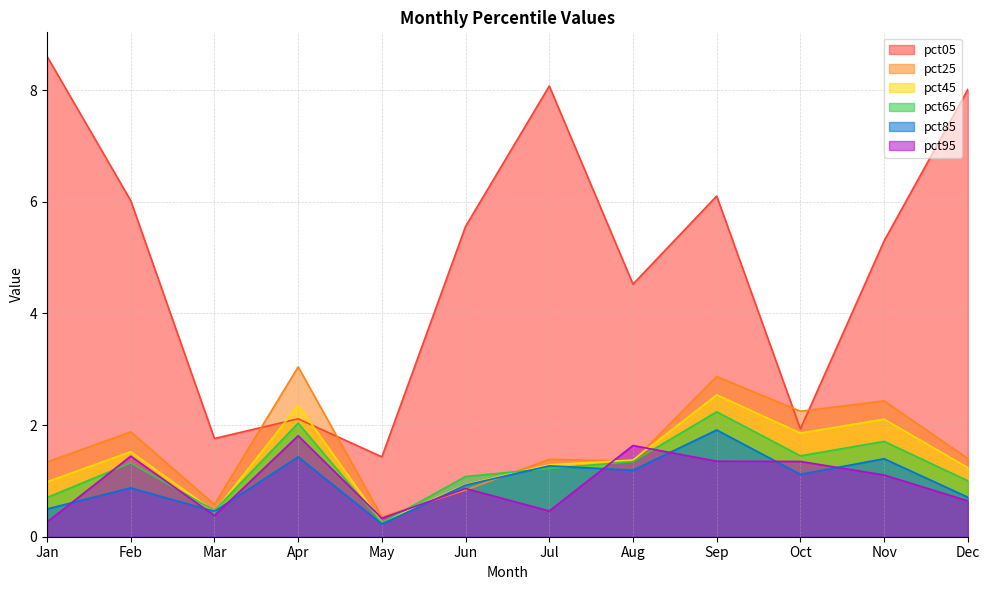

What is the value of the pct95 point at the 3rd from the left?

0.4